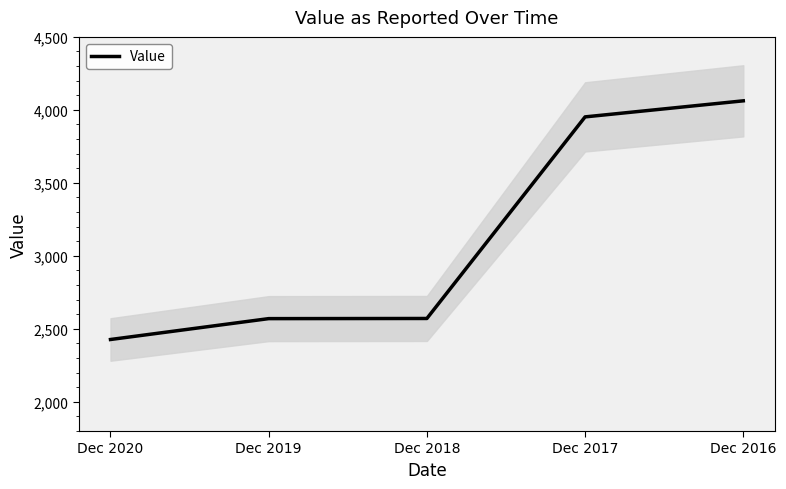

What is the value of the 5th point from the left?

4062